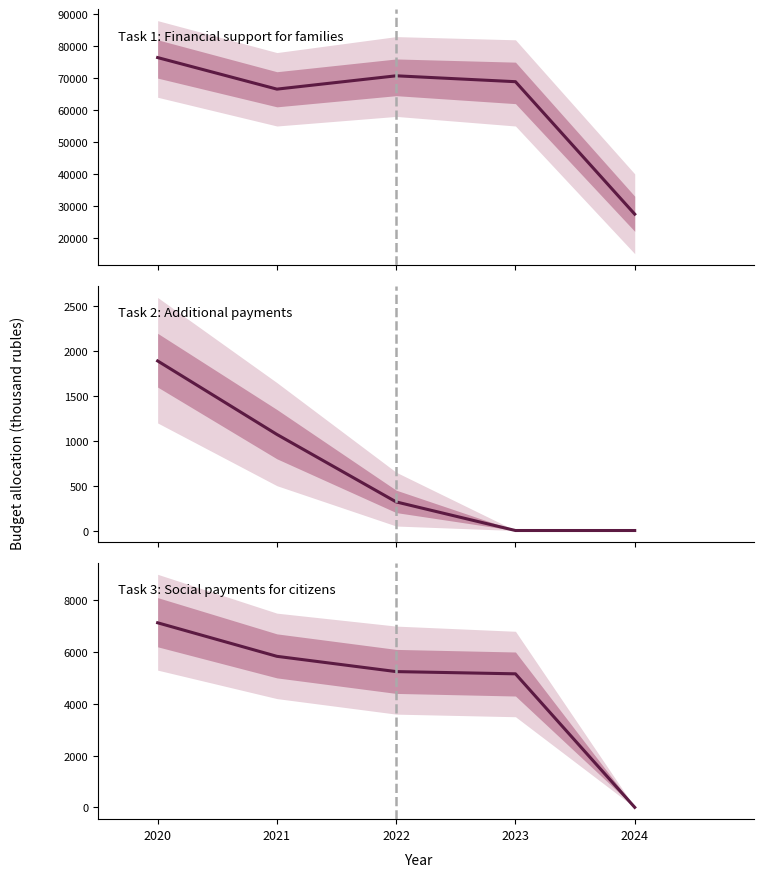

Reading right to left, extract all data points from this chart.

Task 1: Financial support for families: 27380.0	68877.0	70725.5	66549.0	76431.4
Task 2: Additional payments: 0.0	0.0	319.0	1072.0	1892.0
Task 3: Social payments for citizens: 0.0	5157.0	5243.0	5833.0	7128.0